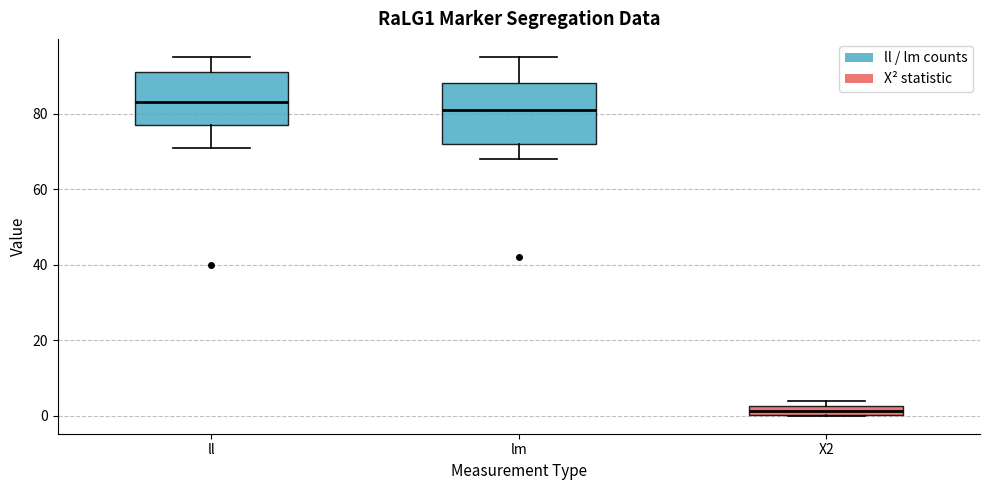

Where is the lower edge of the box for lm on the y-axis? The values are not printed on the chart, so give them approximately, as read against the axis.

72